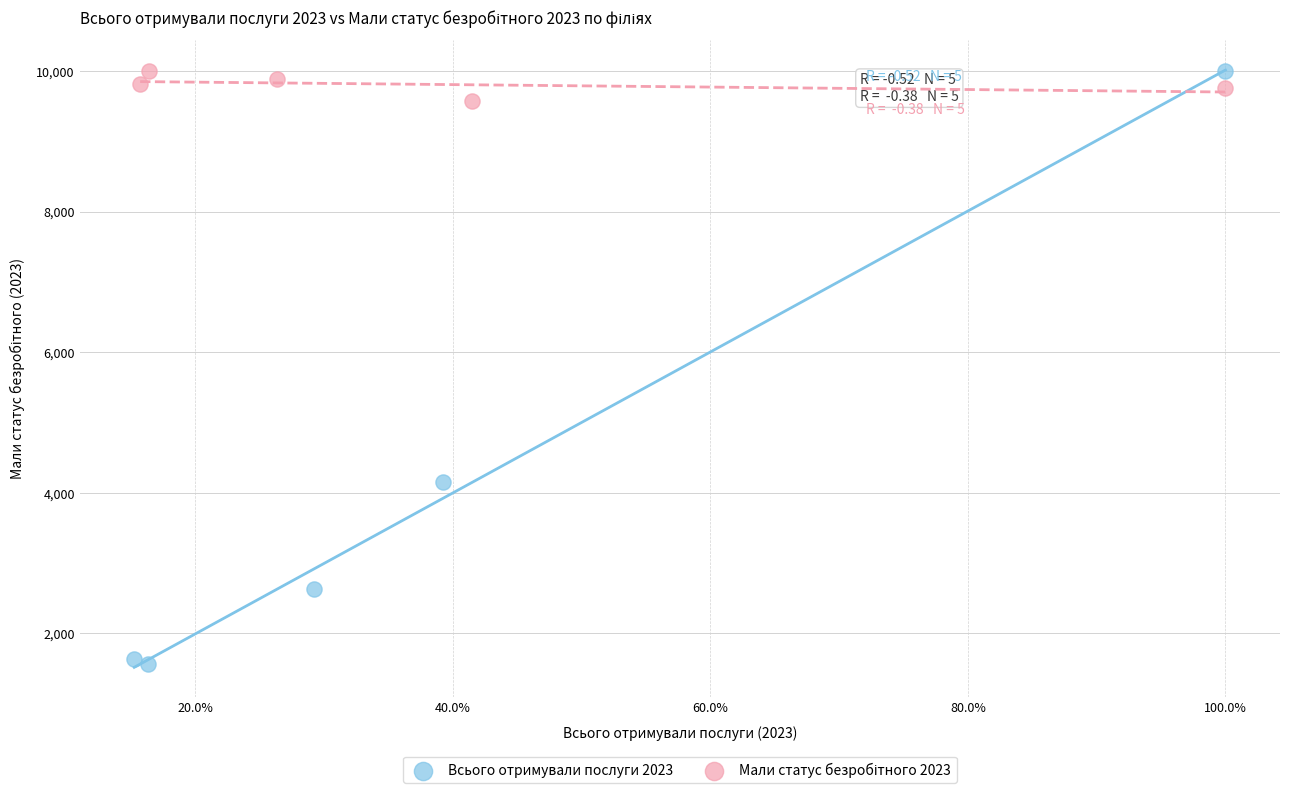

Which series reaches the minimum Y coordinate?

Всього отримували послуги 2023